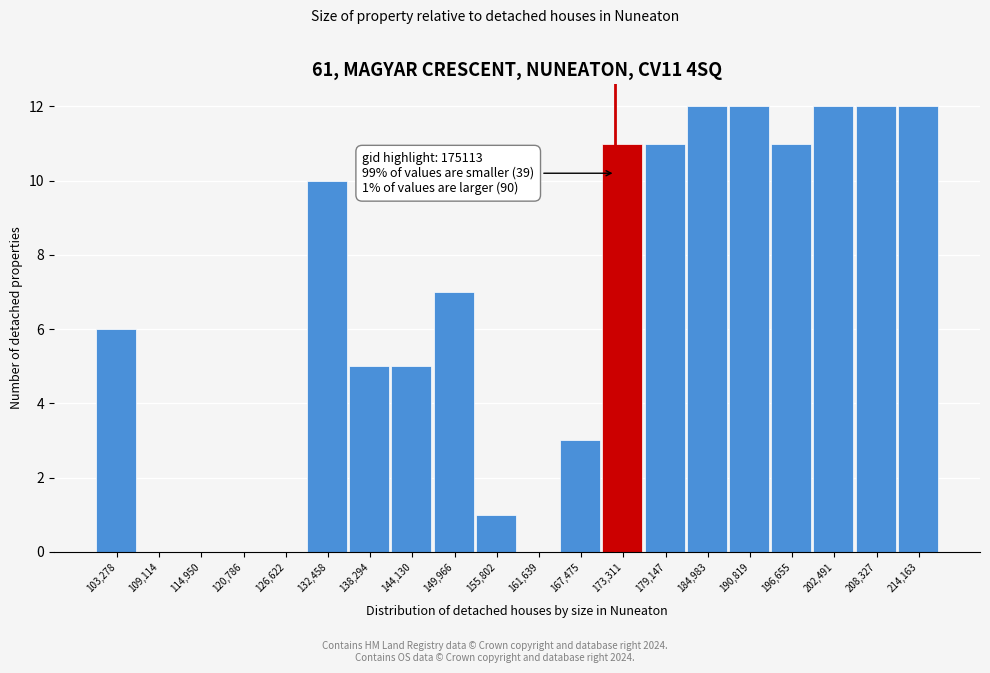

Reading left to right, list all the values displayed in this chart.

103,278=6	109,114=0	114,950=0	120,786=0	126,622=0	132,458=10	138,294=5	144,130=5	149,966=7	155,802=1	161,639=0	167,475=3	173,311=11	179,147=11	184,983=12	190,819=12	196,655=11	202,491=12	208,327=12	214,163=12